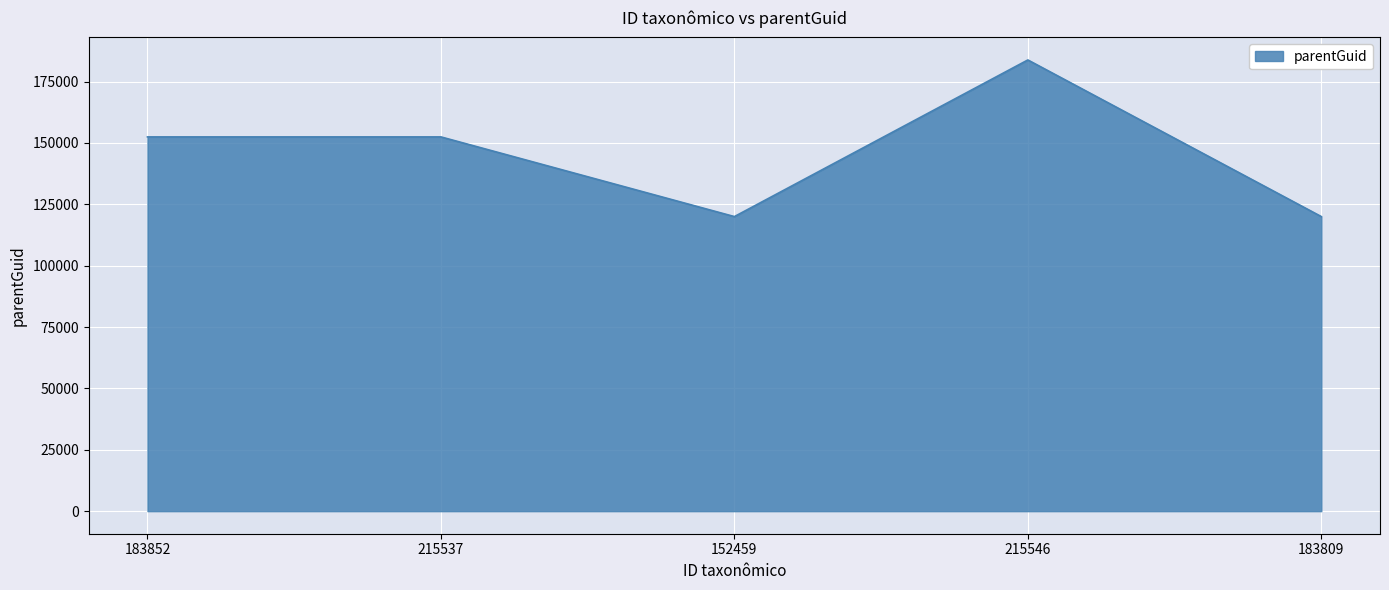

Where is the first local minimum?

152459